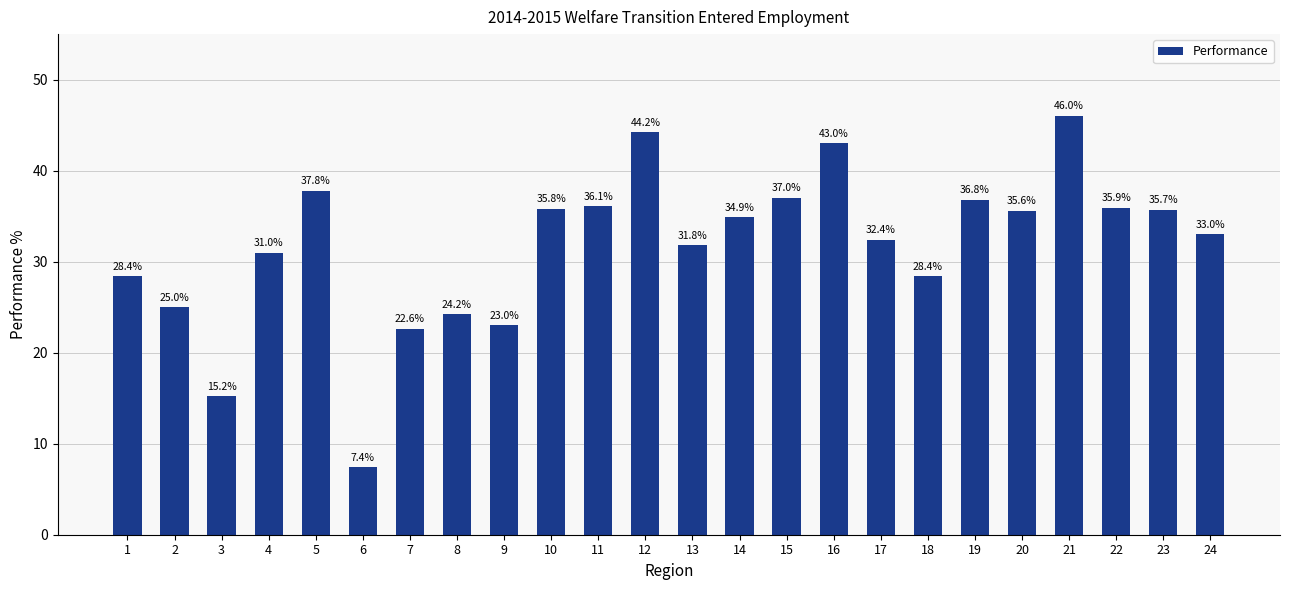

The value at 19 is 21.4. True or false?

False